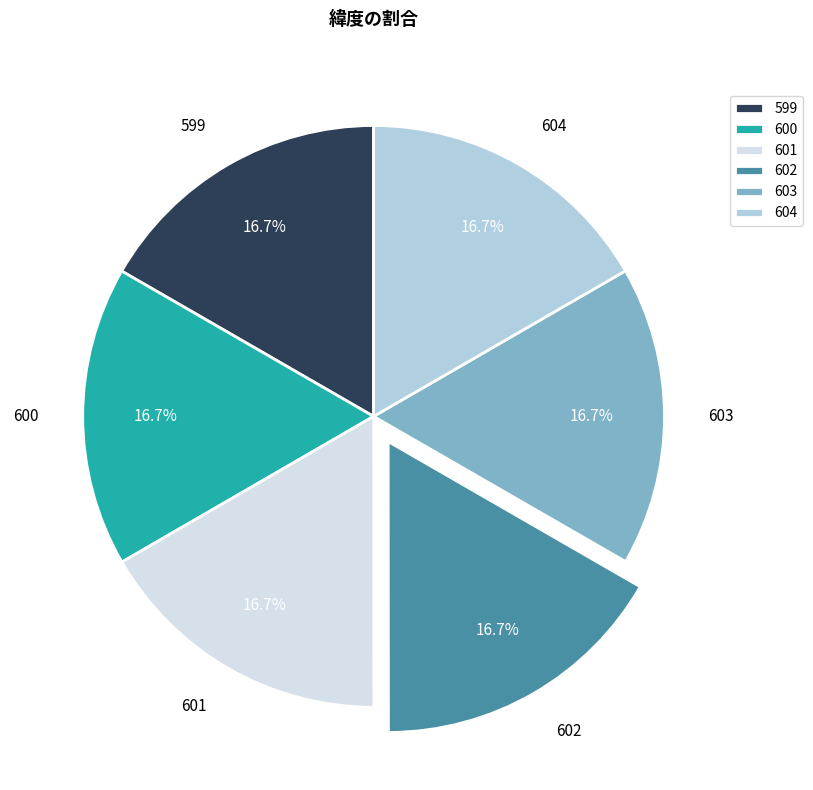

What is the ratio of the value at 600 to the value at 604?

1.0